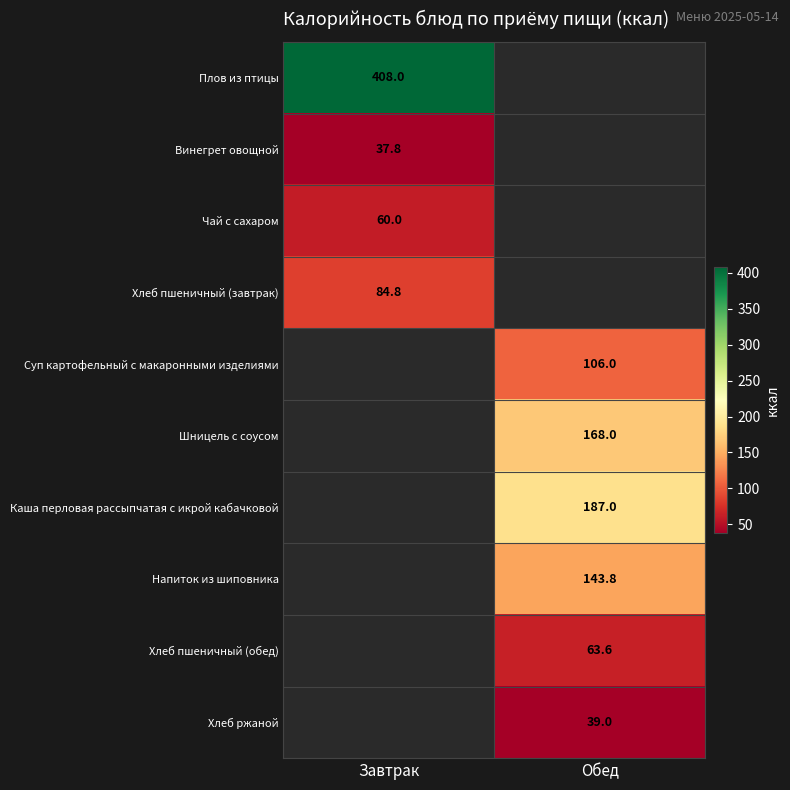

The value of Хлеб ржаной at Обед is 61.1. True or false?

False